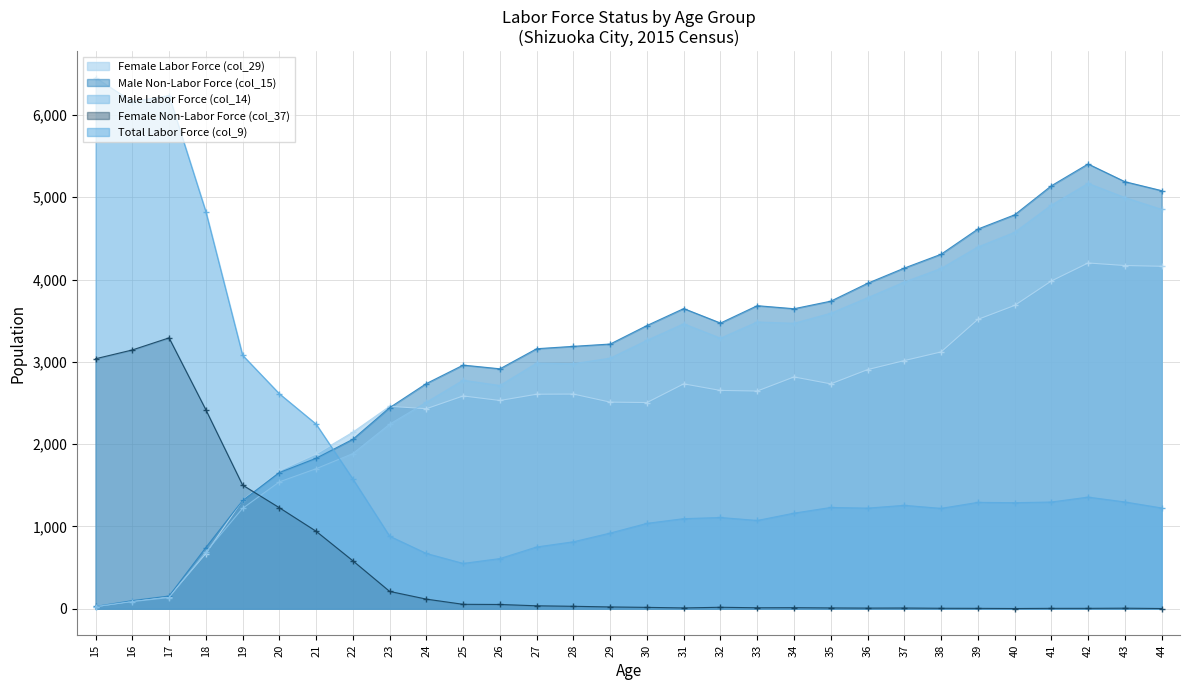

Where is Female Non-Labor Force (col_37) nearest to the value 1646?

19